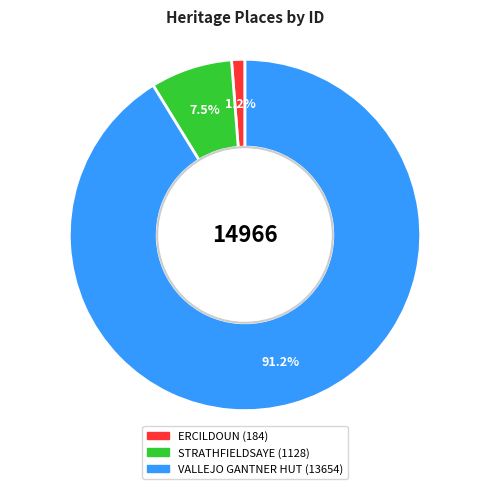

Which slice is the smallest?

ERCILDOUN